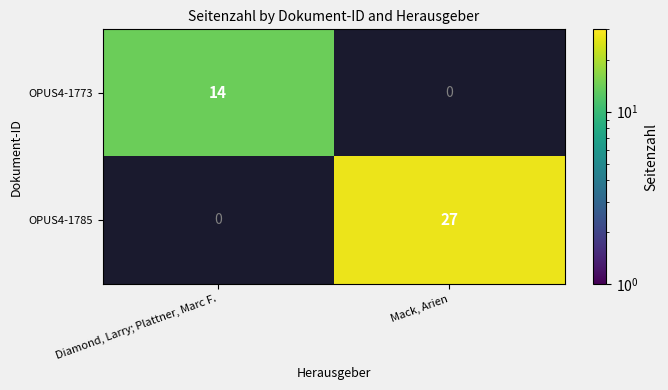

The OPUS4-1785 series shows 27 at Mack, Arien. True or false?

True